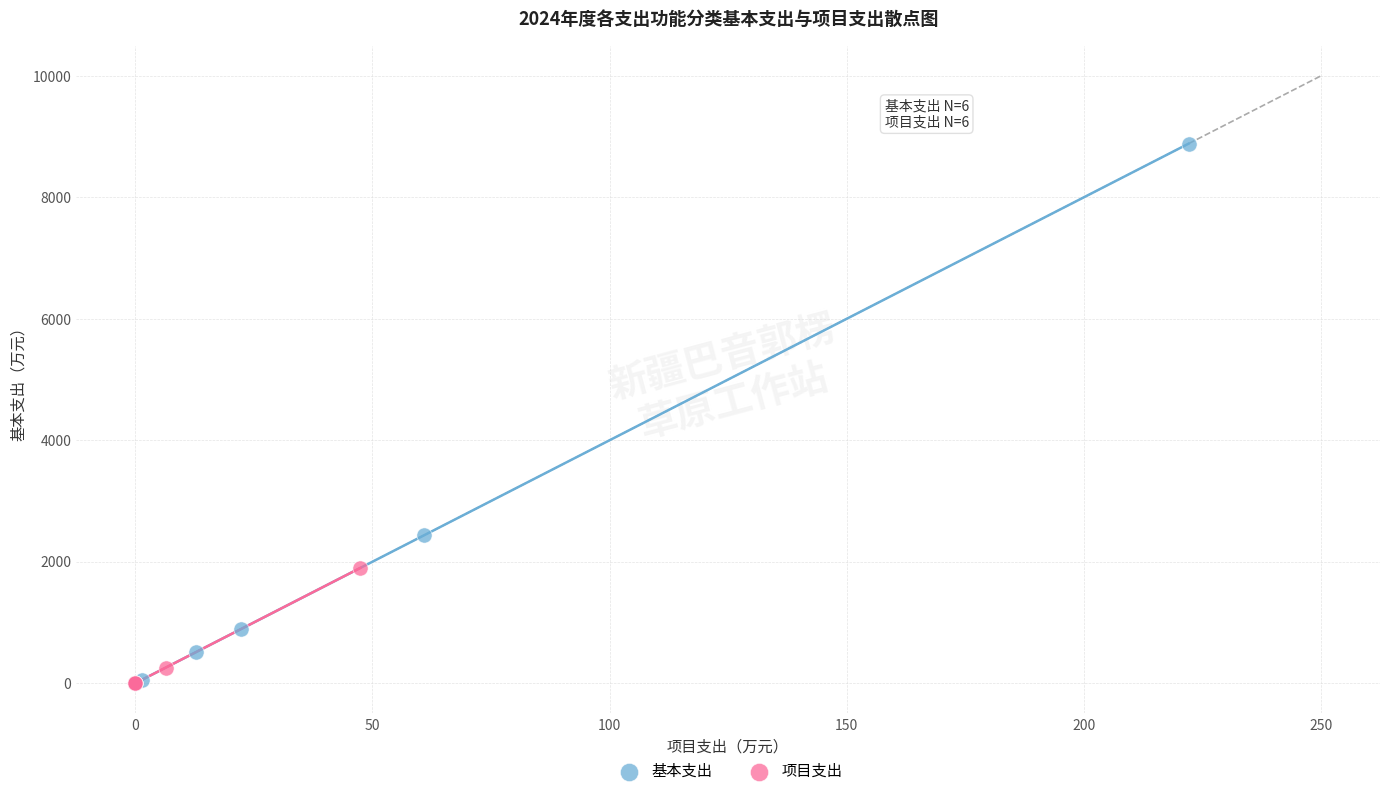

Which series contains the highest Y value?

基本支出